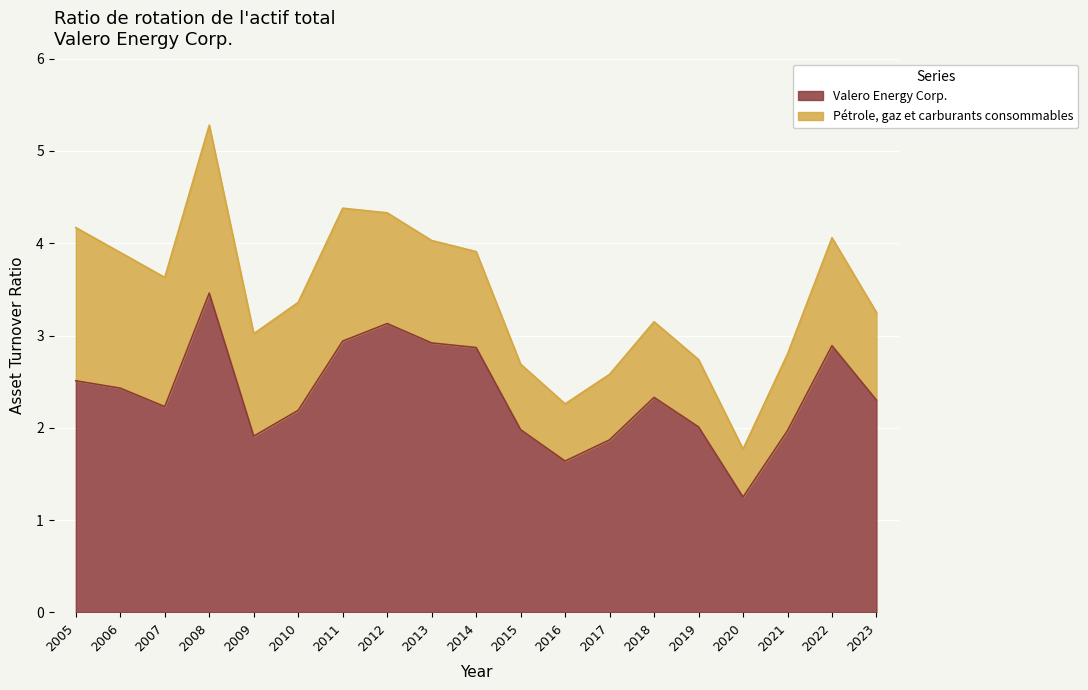

What is the ratio of the value at 2007 to the value at 2006?

0.9